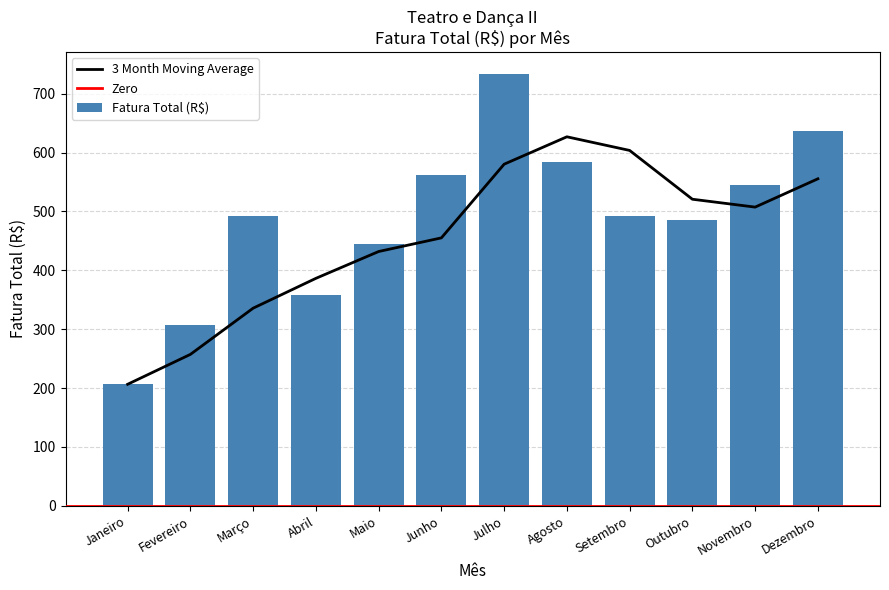

What is the difference between the maximum and minimum values?

527.5